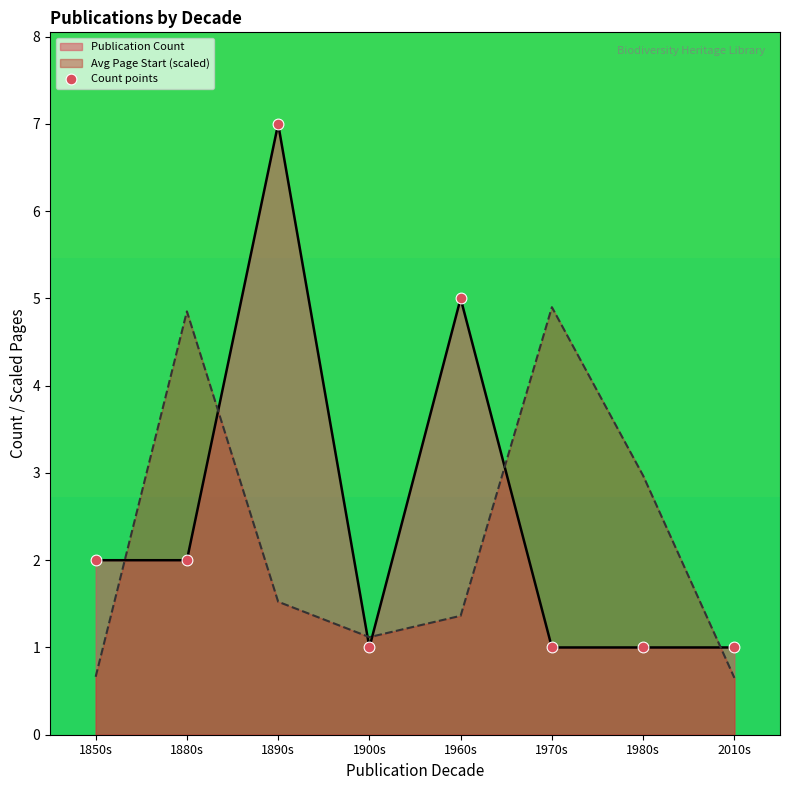

Approximately how many times larger is the value at 1890s compared to 1980s?

7.0